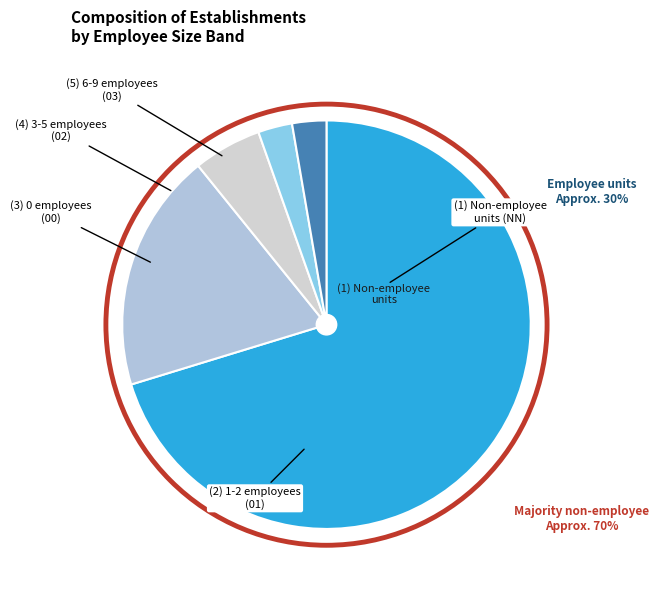

How many slices are in this pie chart?

5